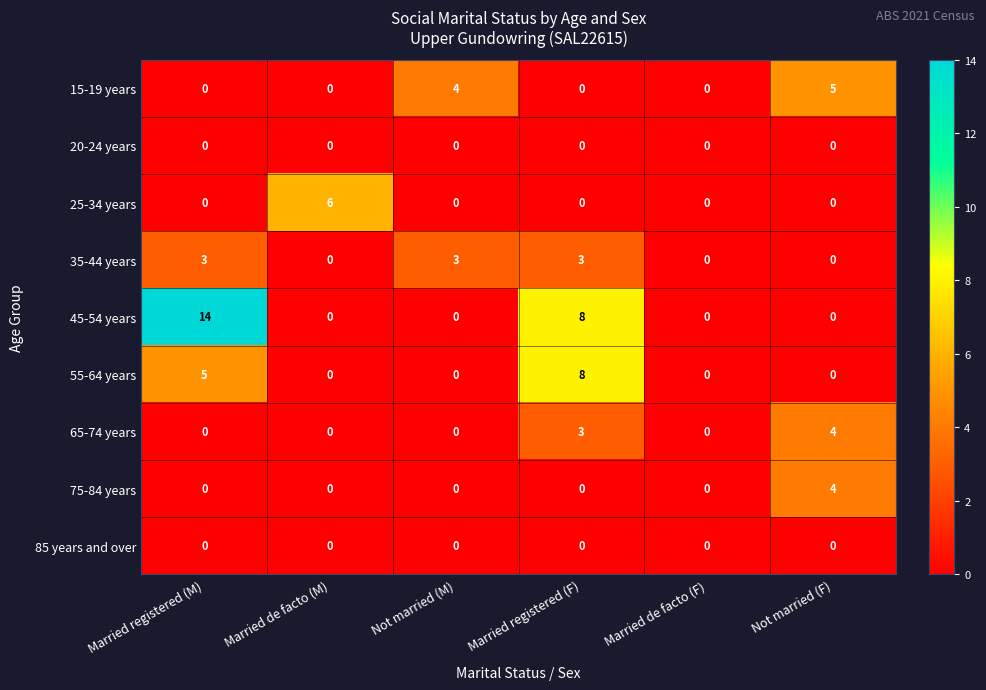

Which category has the highest value across all series?

Married registered (M)